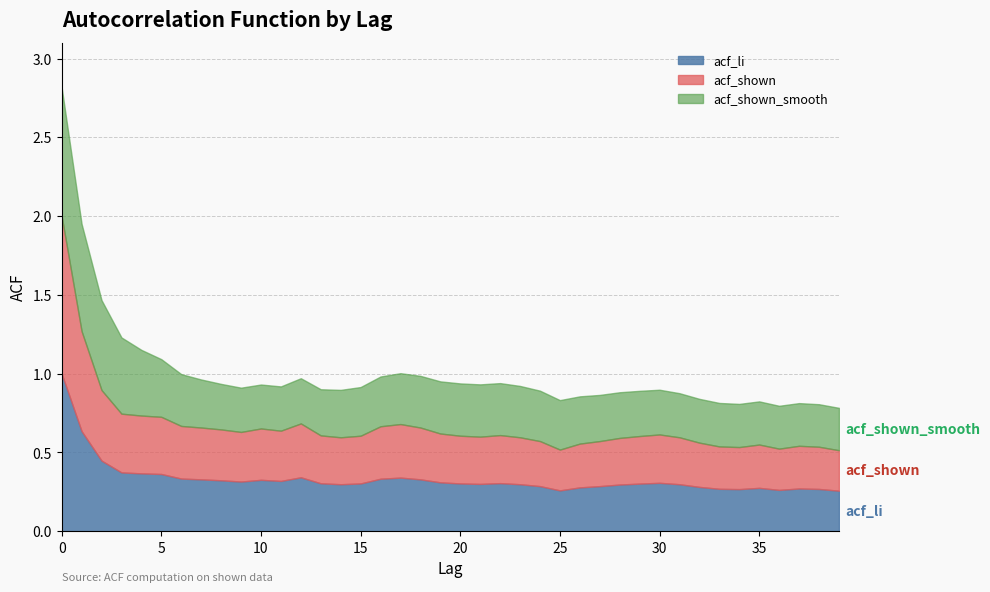

Is the value of acf_shown at 2 greater than the value of acf_shown_smooth at 6?

Yes